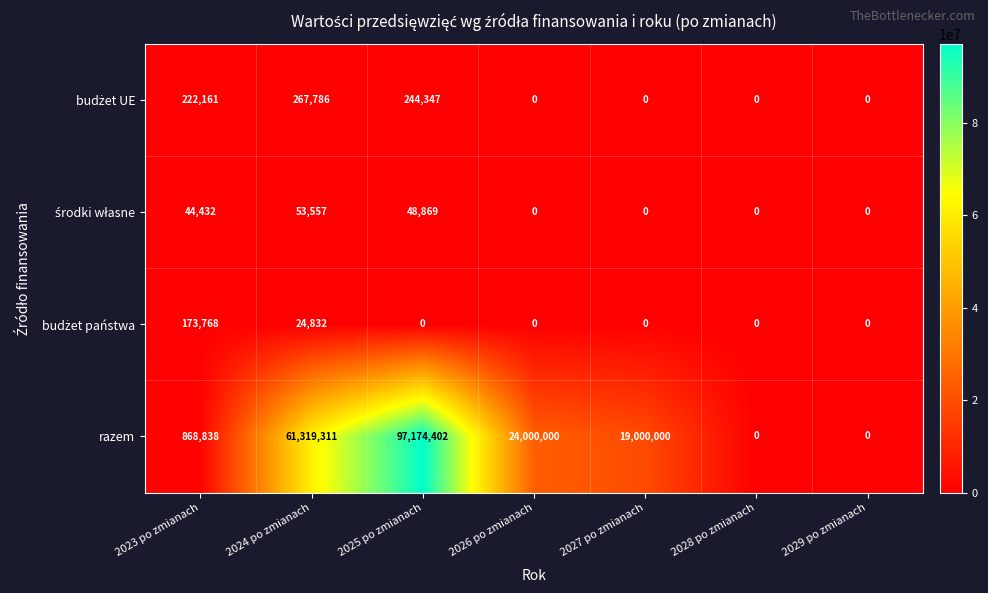

Count the number of categories in the chart.

7